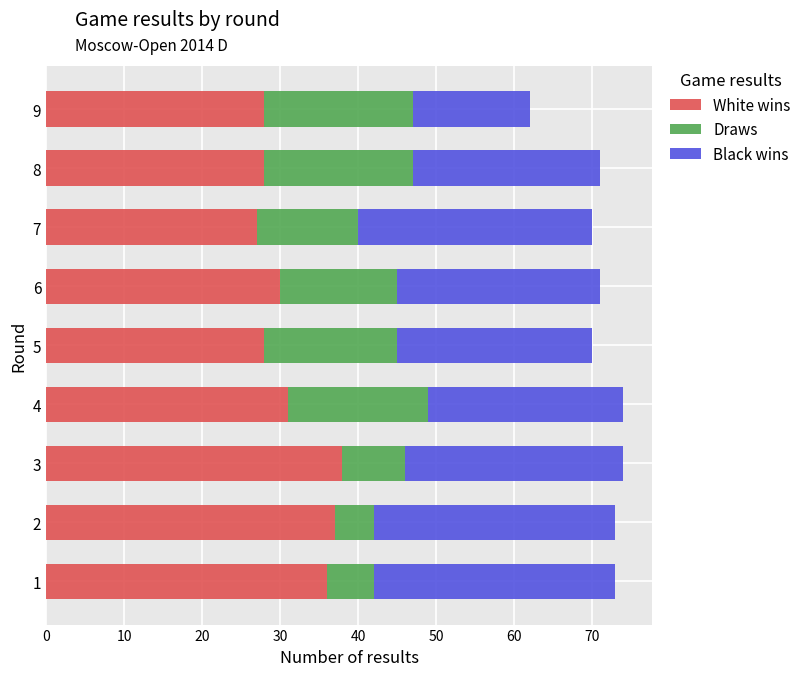

The White wins series shows 28 at 5. True or false?

True